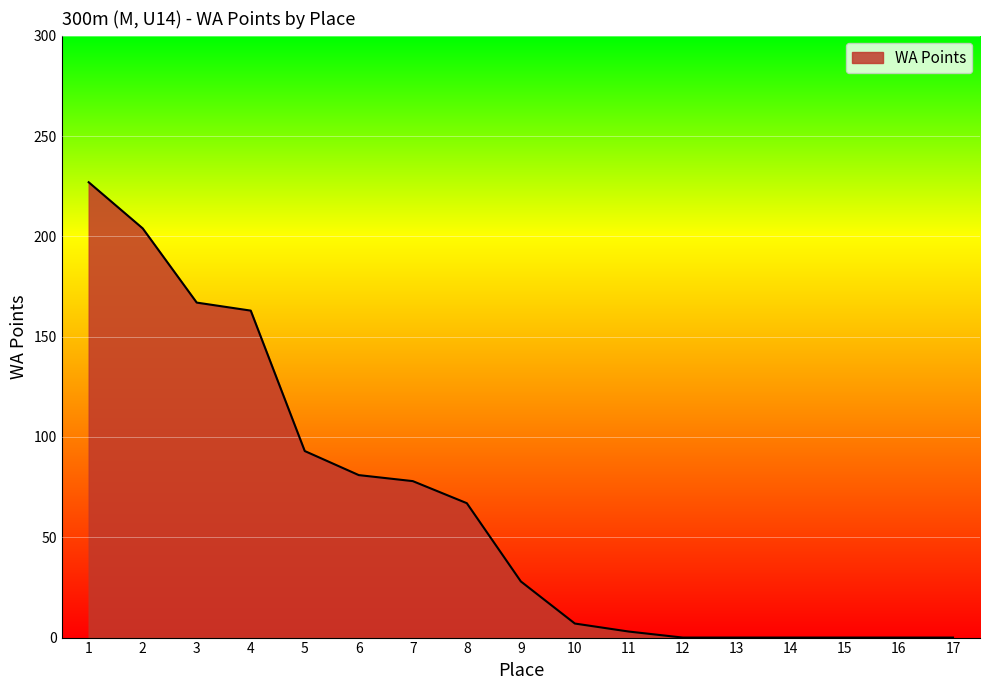

At which label is the value closest to 113?

5